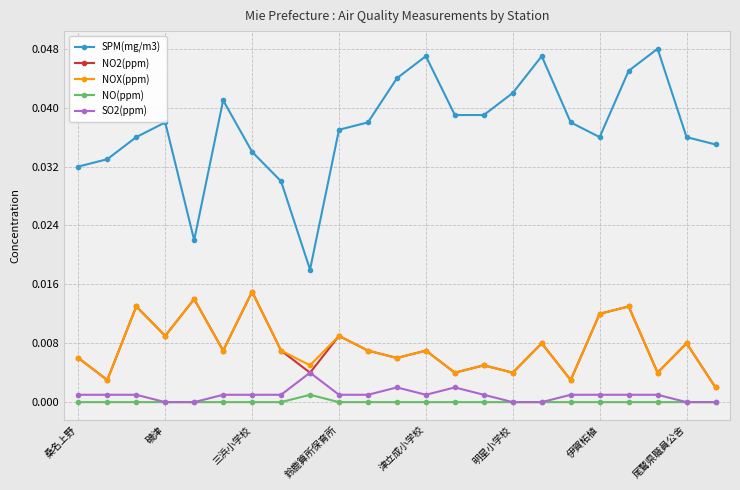

True or false: NO2(ppm) and SPM(mg/m3) cross at least once.

False